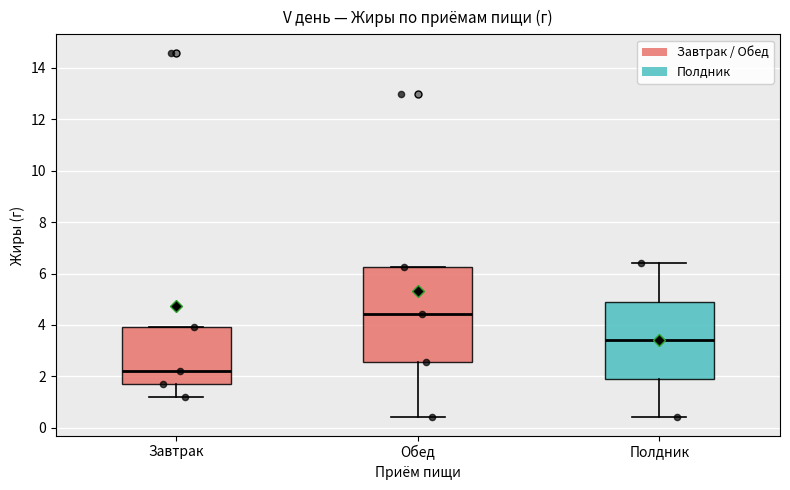

Reading left to right, transcribe this box plot: for each box, give where its median line is, the range the box spans, and where its two whiskers end, as read against the y-axis. The values are not printed on the chart, so give them approximately, as read against the axis.

Завтрак: median 2.2, box 1.8 to 4.0, whiskers 1.2 to 4.0
Обед: median 4.4, box 2.6 to 6.2, whiskers 0.4 to 6.2
Полдник: median 3.4, box 2.0 to 5.0, whiskers 0.4 to 6.4